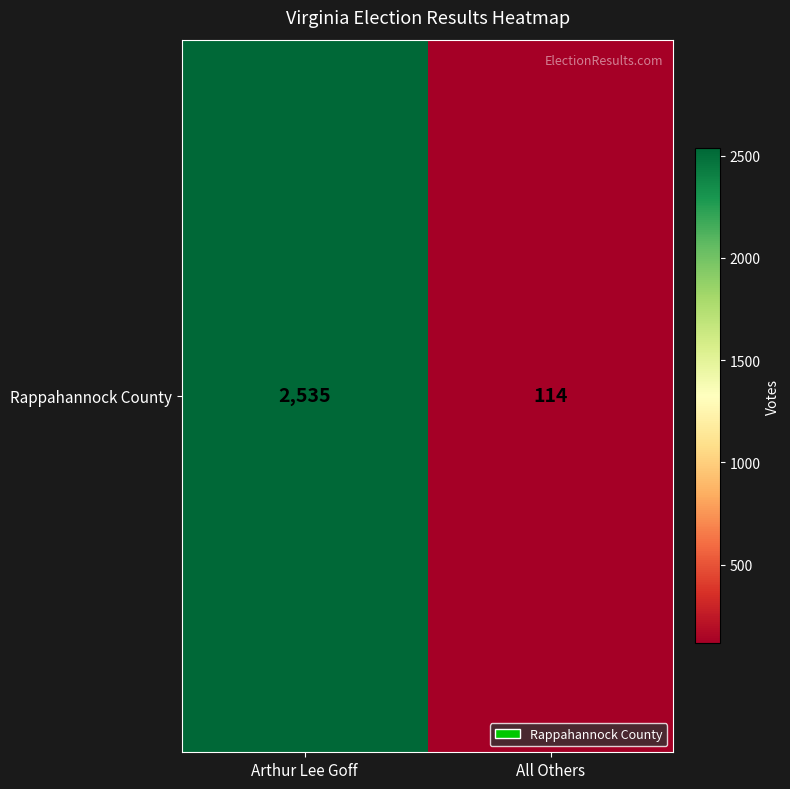

What is the change in value from Arthur Lee Goff to All Others?

-2421